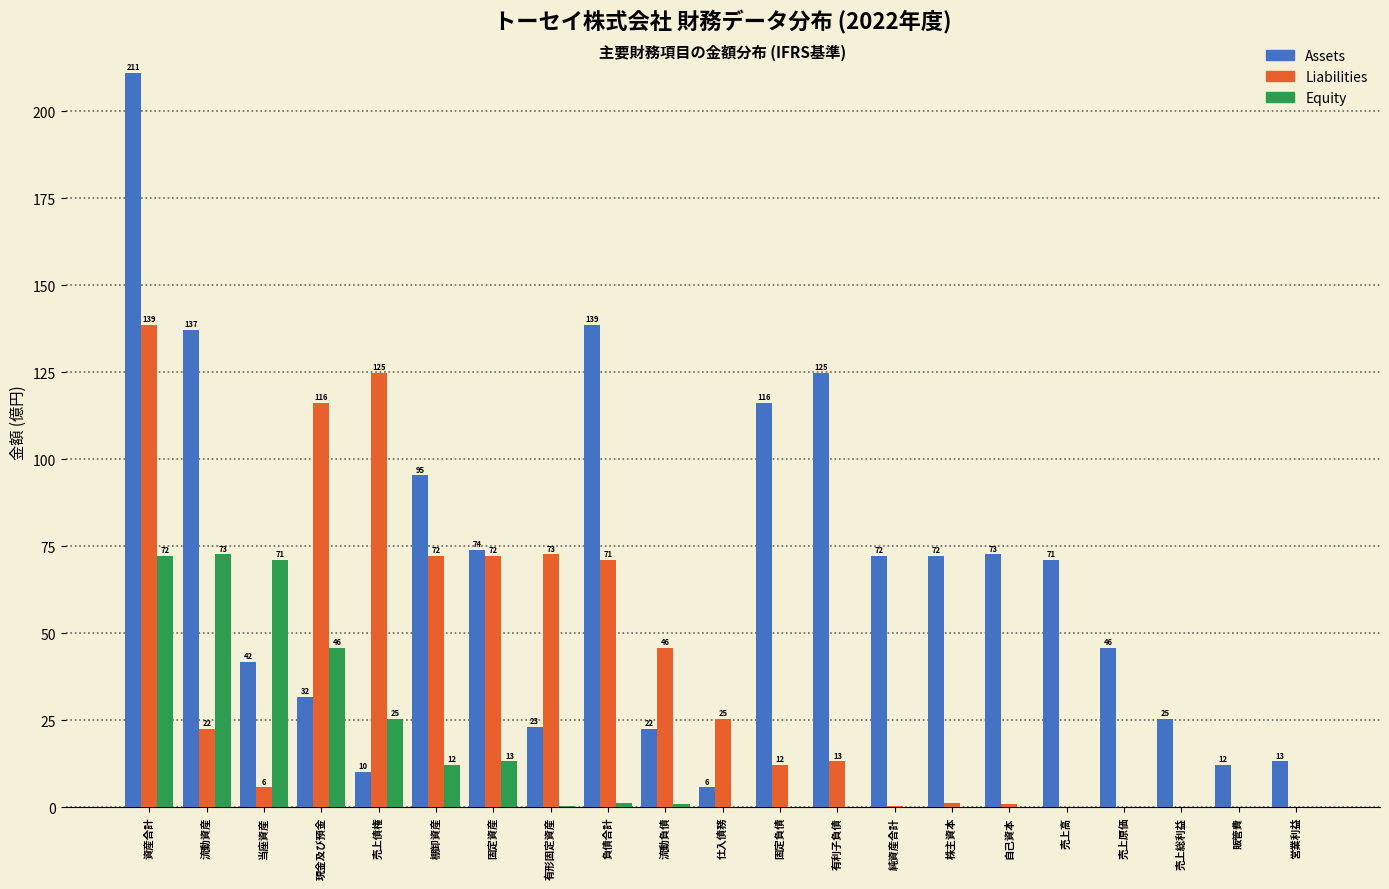

Where is Equity nearest to the value 36?

現金及び預金